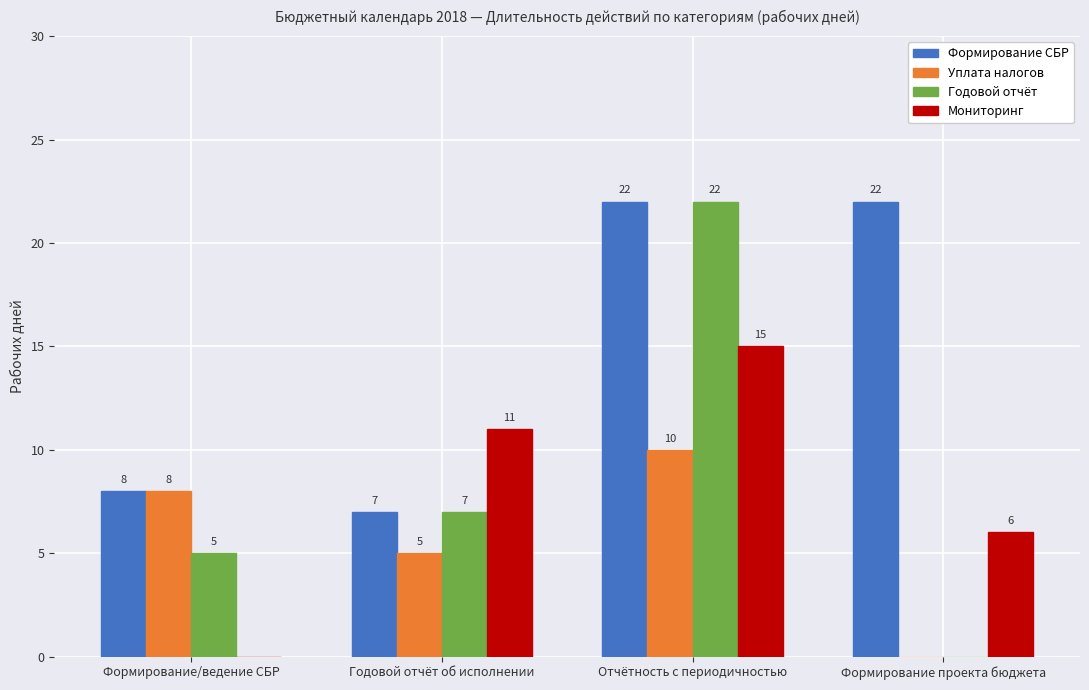

Between Отчётность с периодичностью and Формирование проекта бюджета, which series saw the biggest shift?

Годовой отчёт